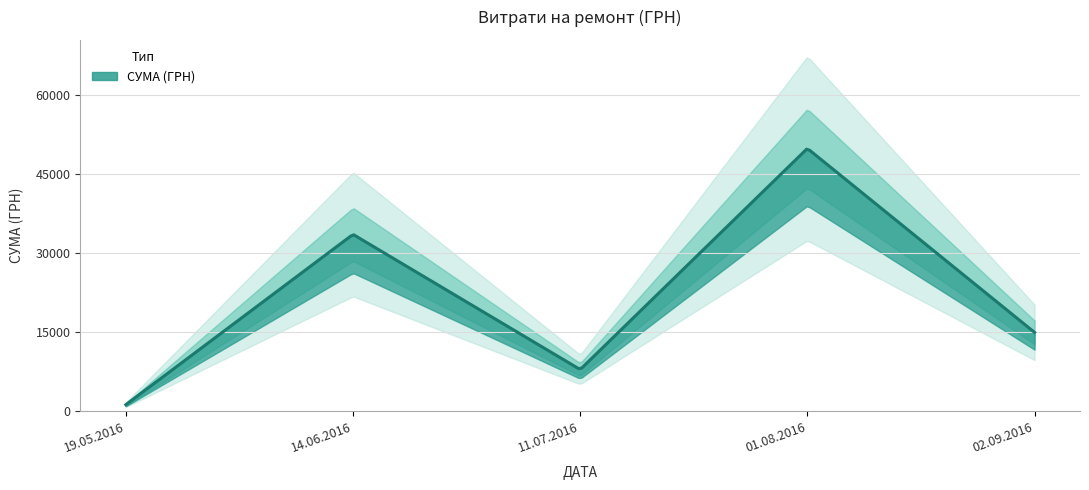

Reading left to right, transcribe all the data shown in this chart.

1292.3	33596.6	7954.2	49900.0	15000.0